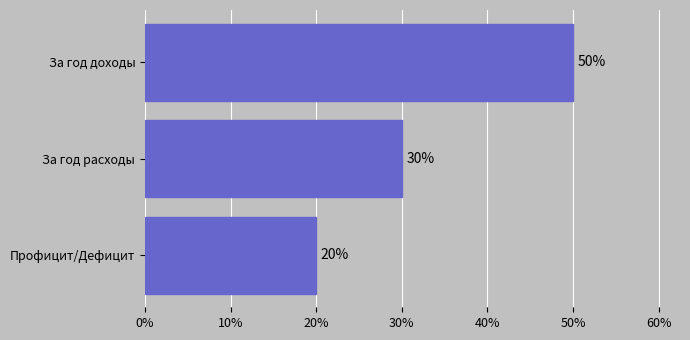

What position from the top is За год доходы?

1